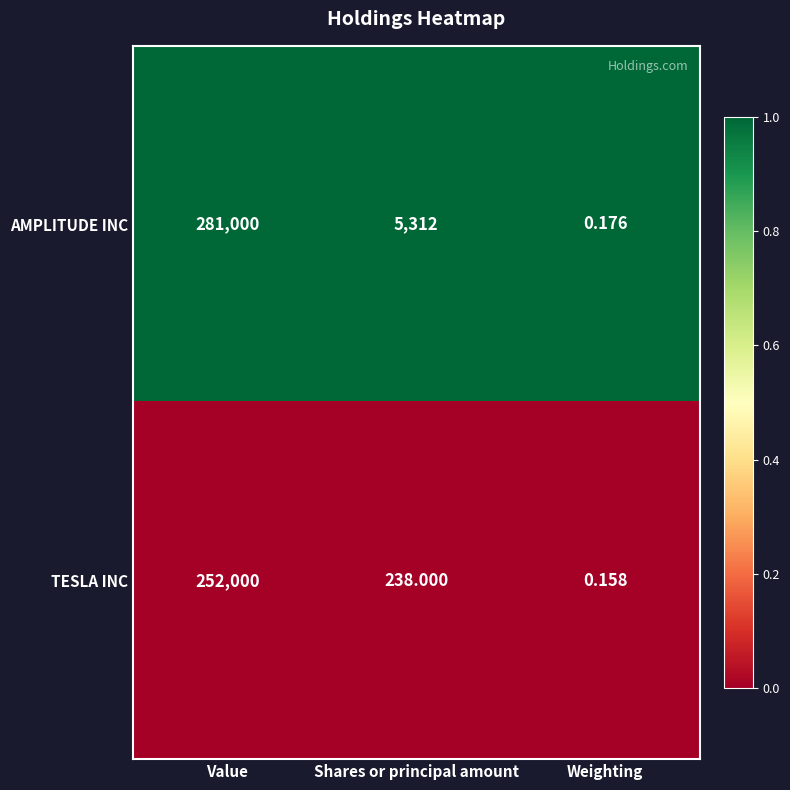

Which series has the largest range (max minus min)?

AMPLITUDE INC